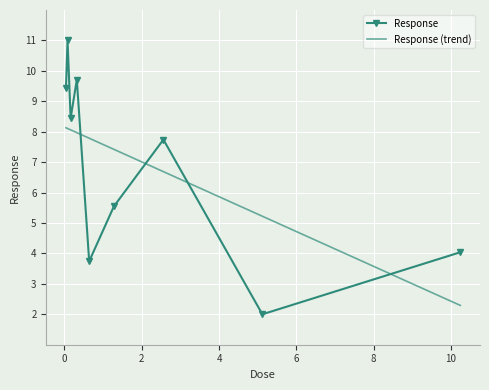

Which series has the widest spread of values?

Response